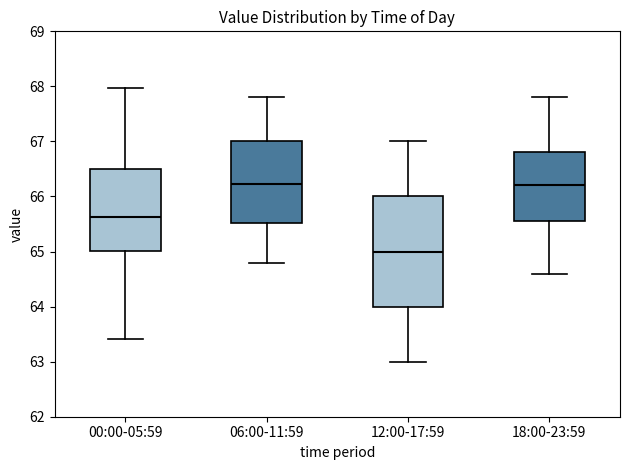

Where does the upper whisker of the box for 06:00-11:59 end on the y-axis? The values are not printed on the chart, so give them approximately, as read against the axis.

67.8